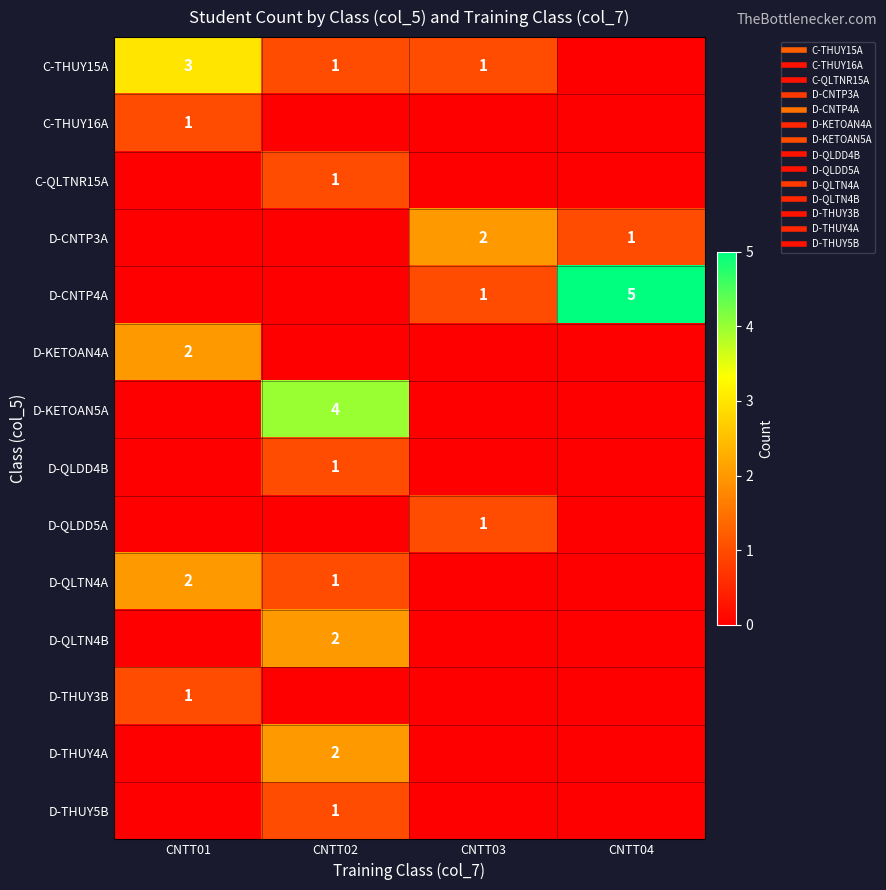

Which series has the widest spread of values?

D-CNTP4A